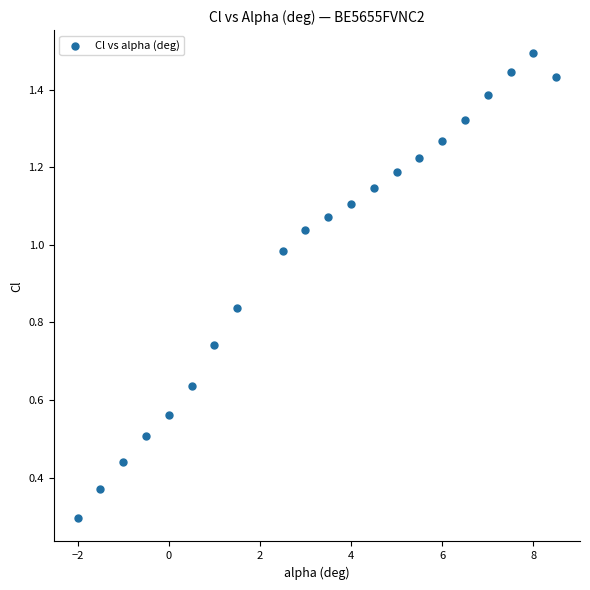

What is the range of X values (max minus min)?

10.5